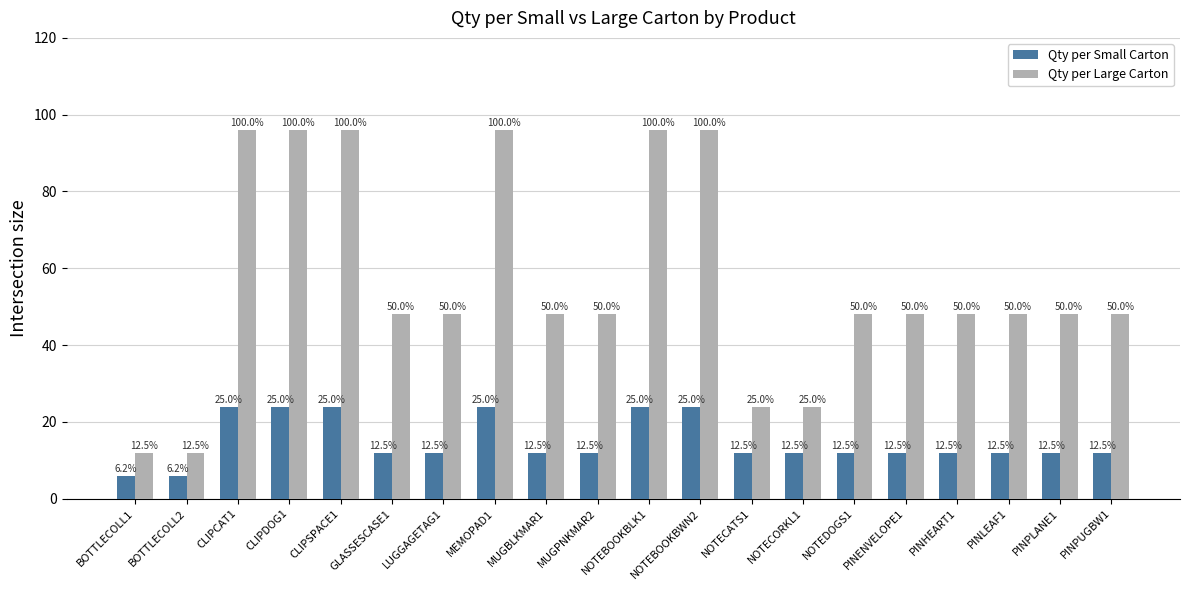

What are all the series names shown in the legend?

Qty per Small Carton, Qty per Large Carton